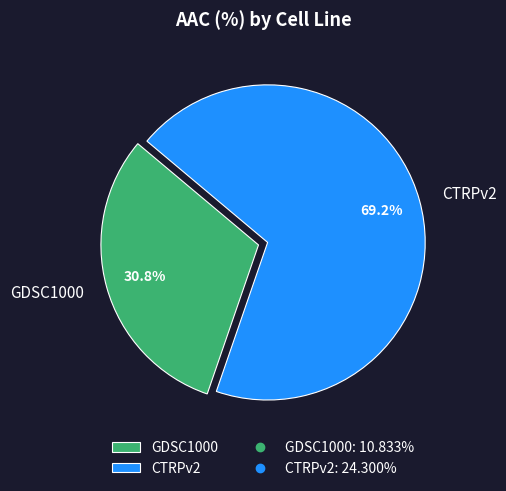

How many slices are in this pie chart?

2